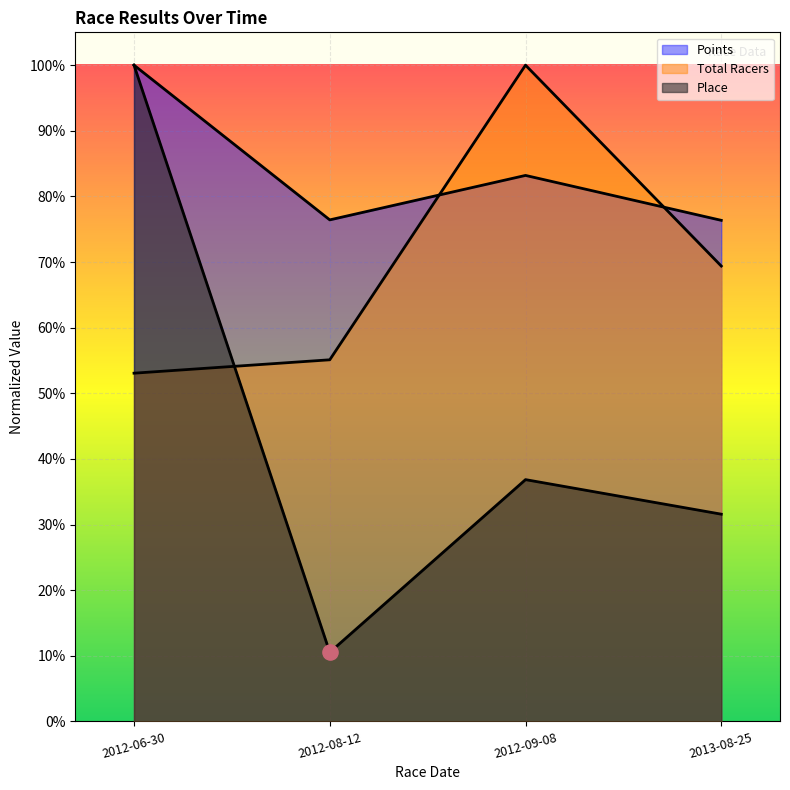

Is the value of Place at 2012-08-12 greater than the value of Total Racers at 2013-08-25?

No